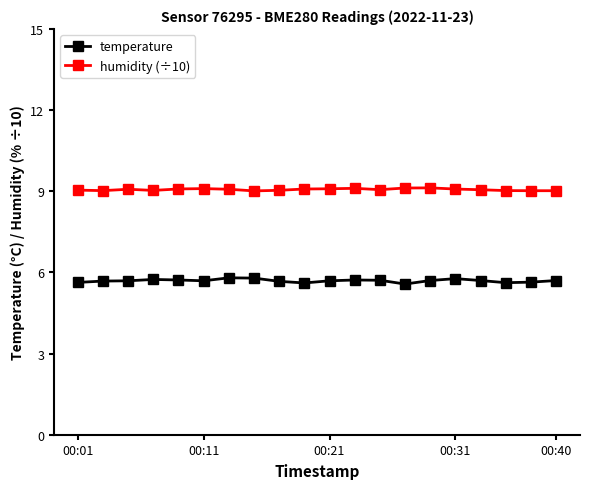

What is the average value of the humidity (÷10) series?

9.1